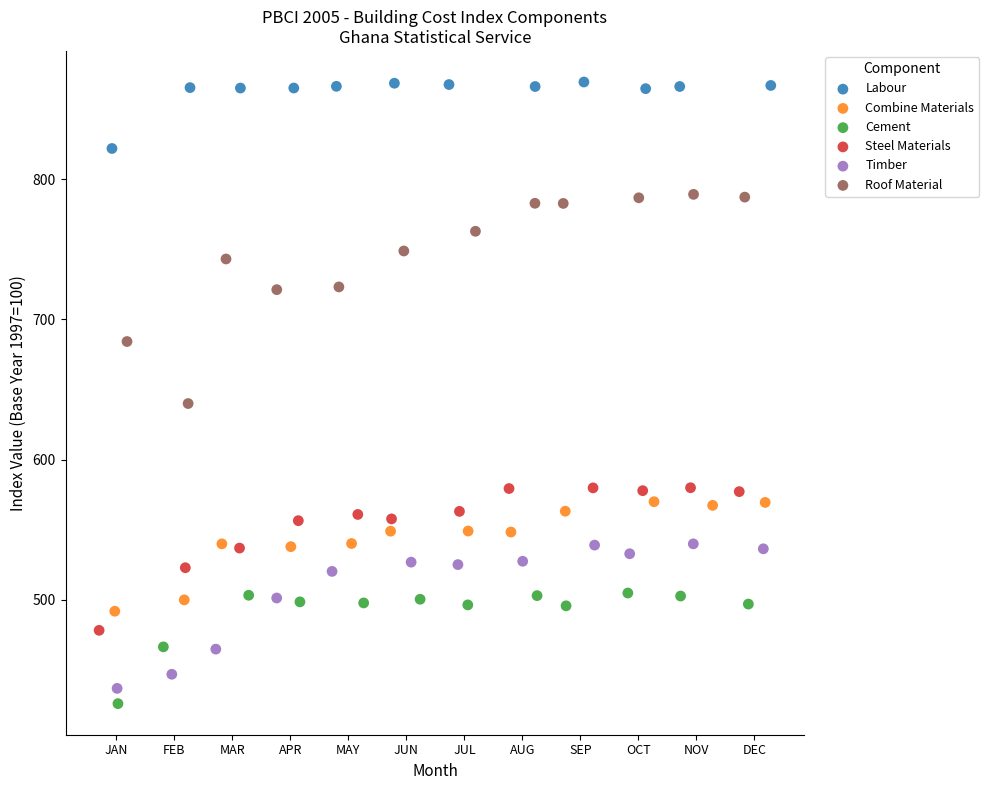

Which series reaches the maximum Y coordinate?

Labour